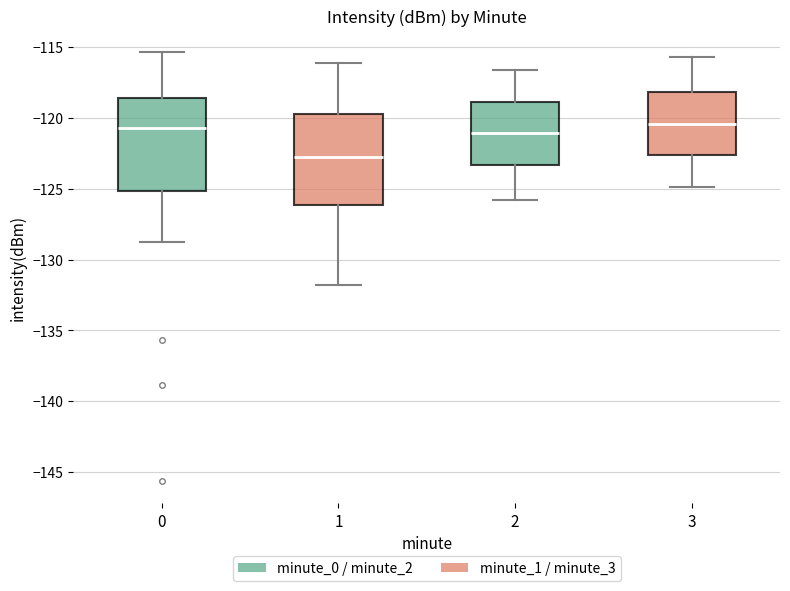

Which box's median line is the lowest?

1